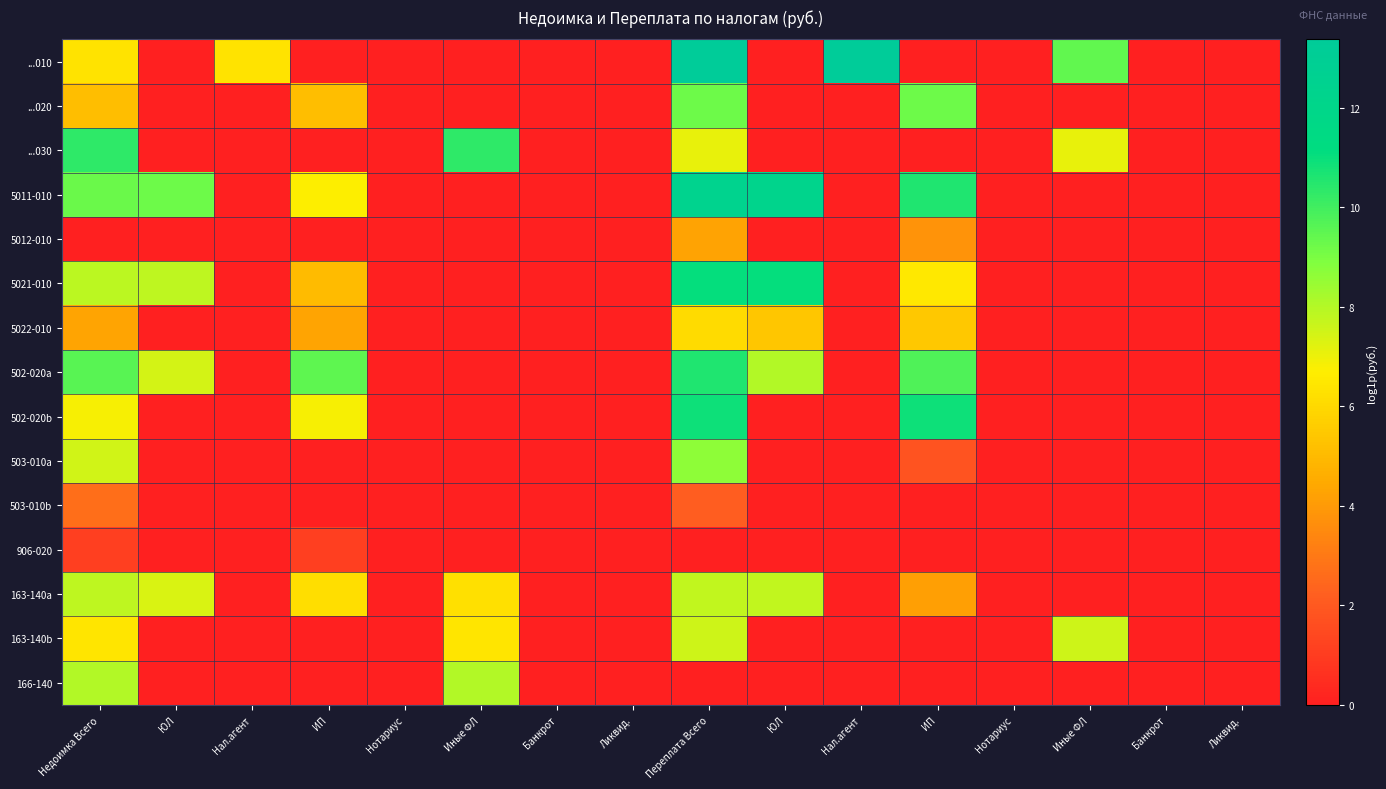

At which category does the chart reach its minimum across all series?

ЮЛ